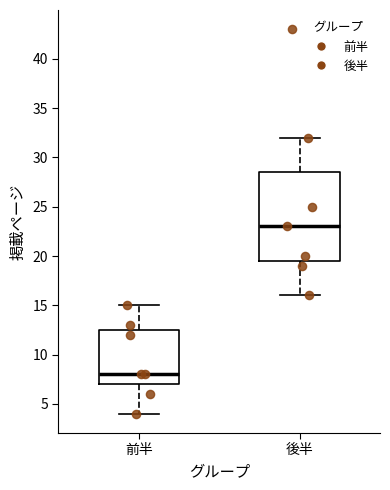

Where is the upper edge of the box for 後半 on the y-axis? The values are not printed on the chart, so give them approximately, as read against the axis.

28.5